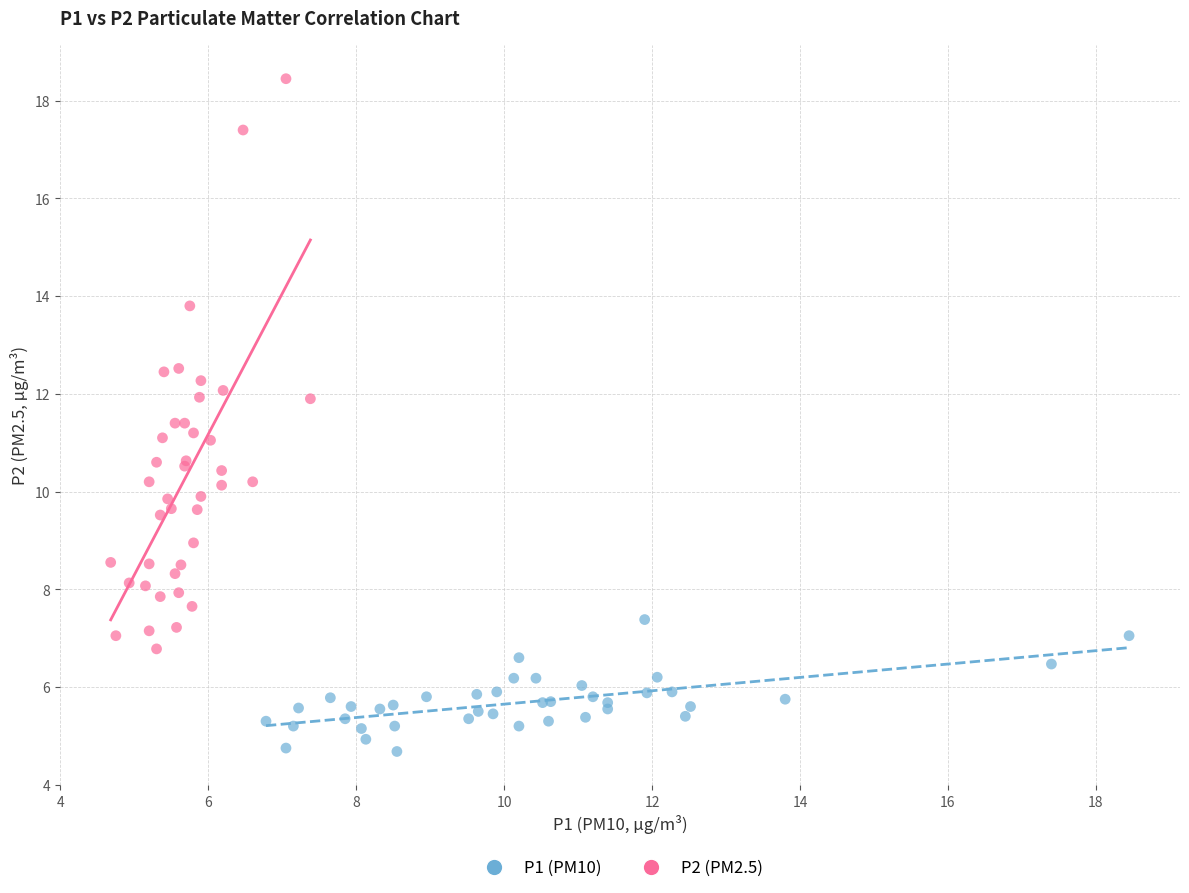

Which series contains the highest Y value?

P2 (PM2.5)